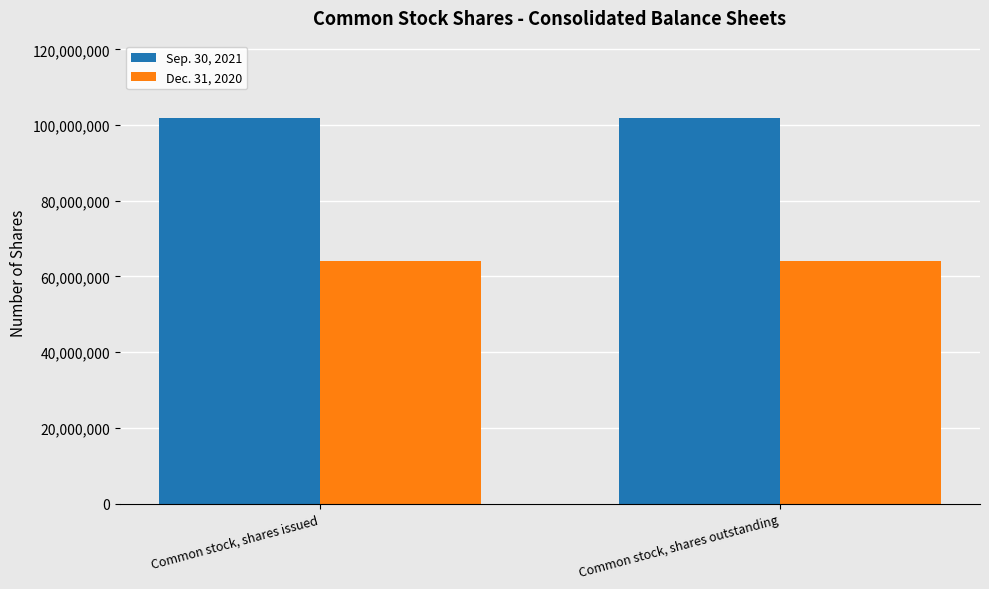

What is the minimum value for Dec. 31, 2020?

64015441